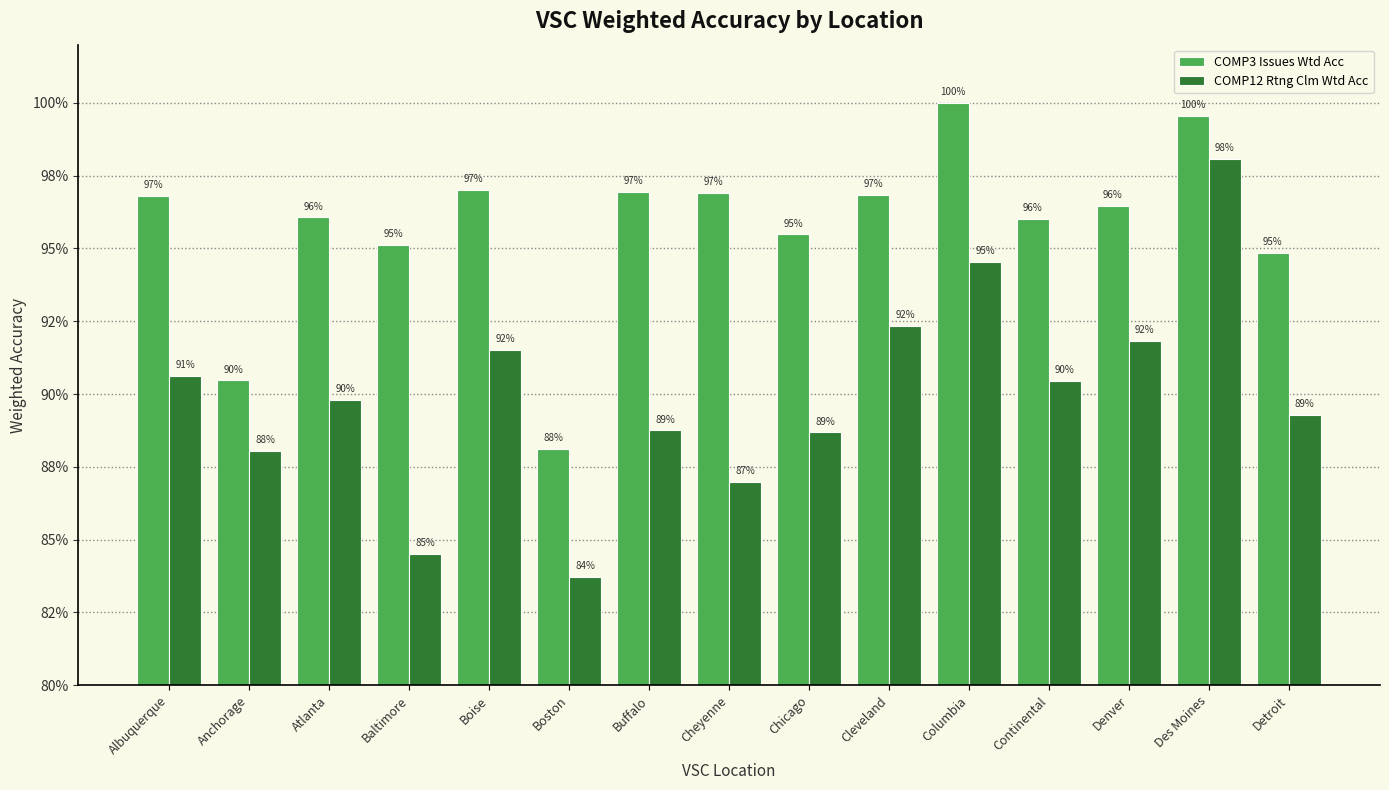

List the labels in order of COMP12 Rtng Clm Wtd Acc value, largest first.

Des Moines, Columbia, Cleveland, Denver, Boise, Albuquerque, Continental, Atlanta, Detroit, Buffalo, Chicago, Anchorage, Cheyenne, Baltimore, Boston